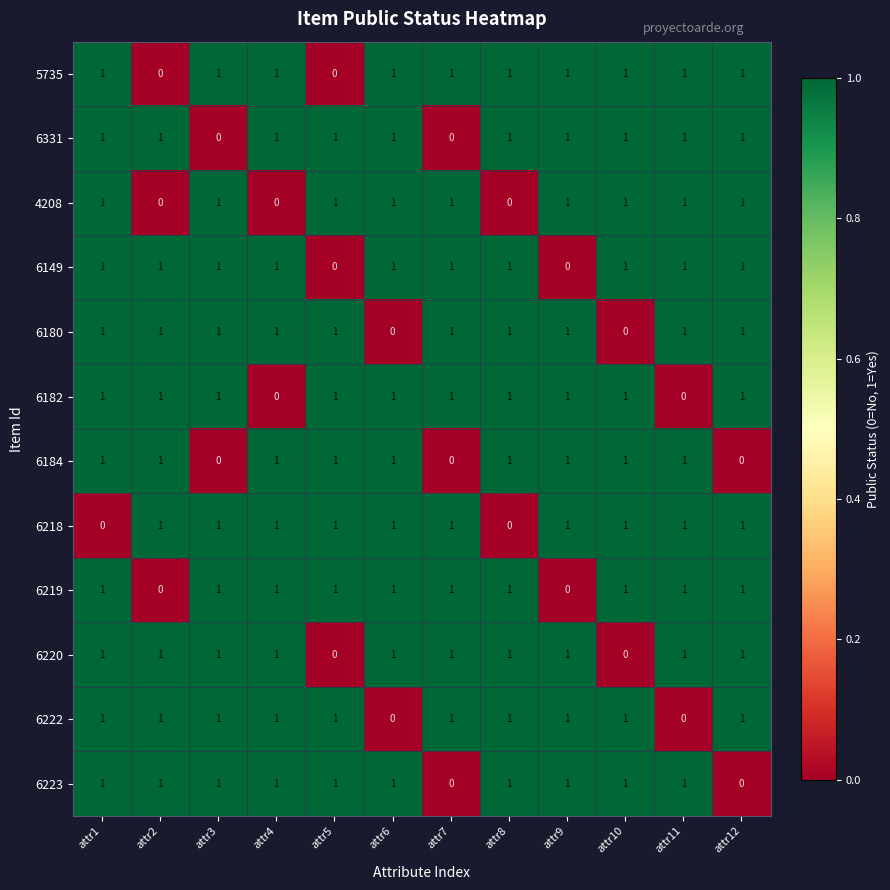

At which category is the sum across all series the highest?

attr1